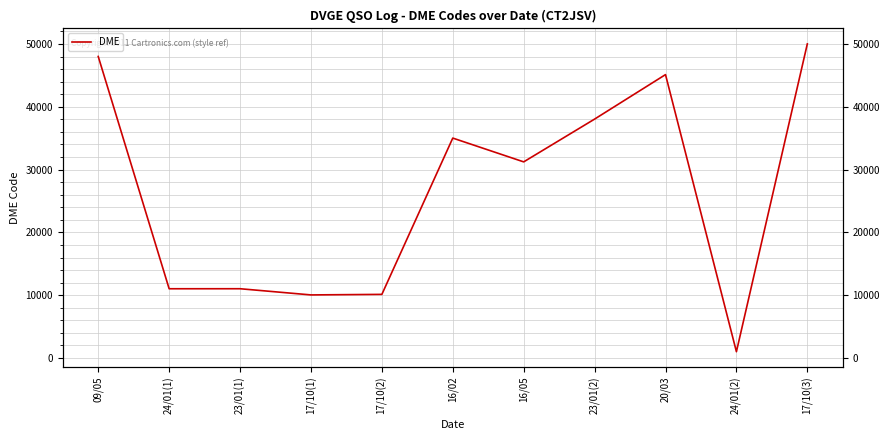

What is the difference between the values at 16/05 and 09/05?

16781